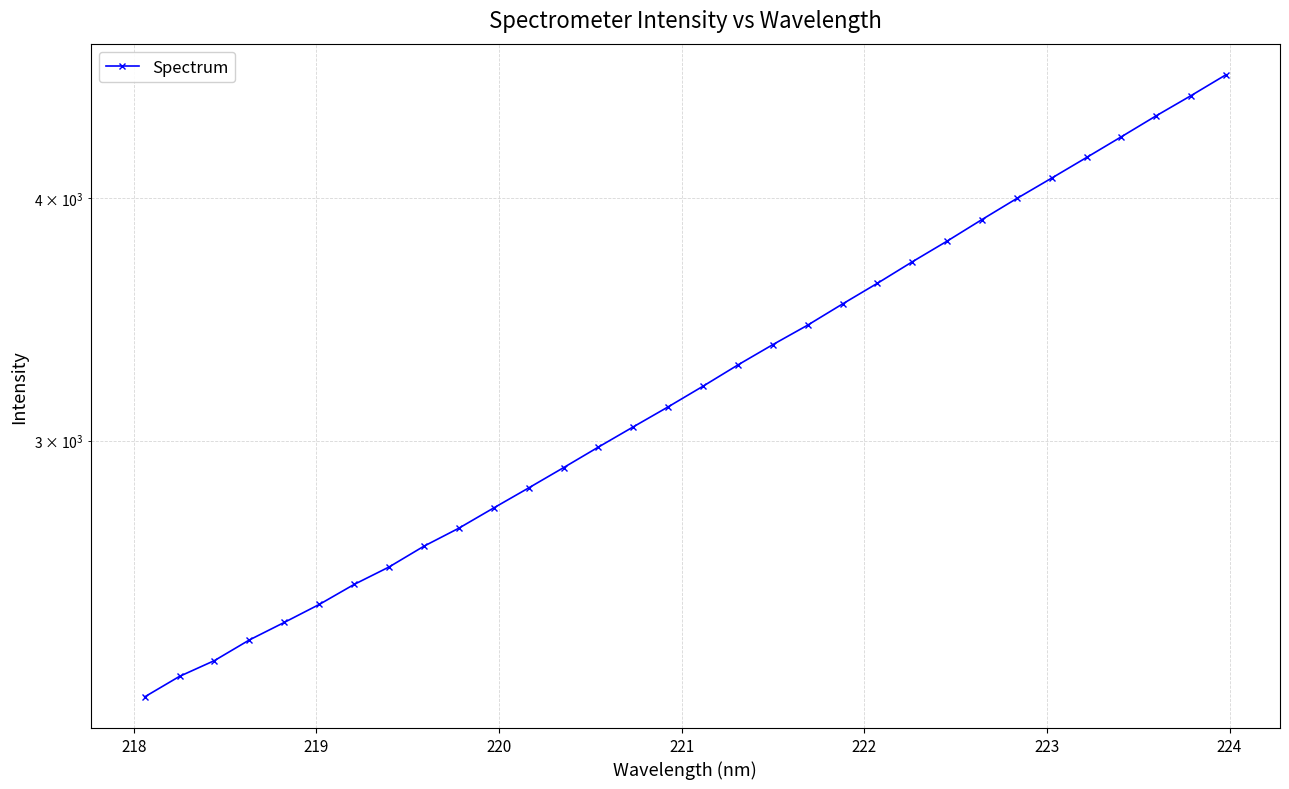

The chart shows a value of 1630.4 at 26. True or false?

False